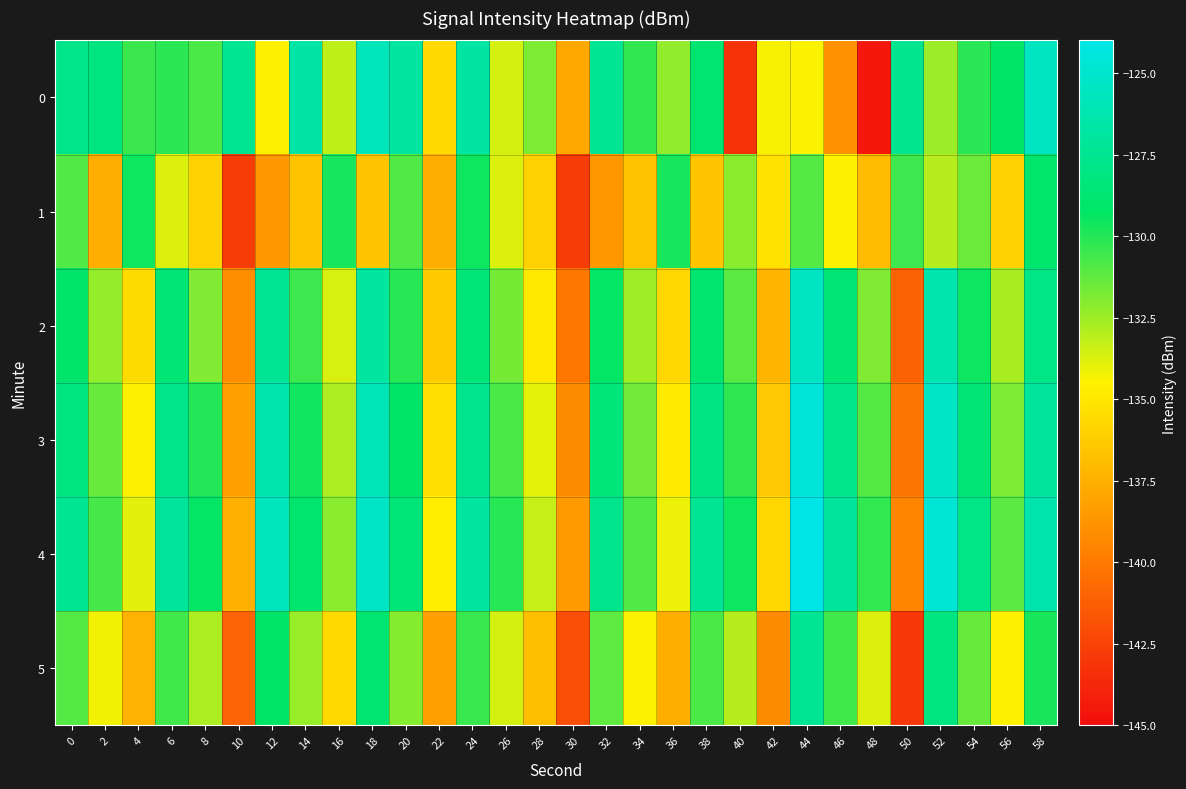

At which category is the sum across all series the highest?

58